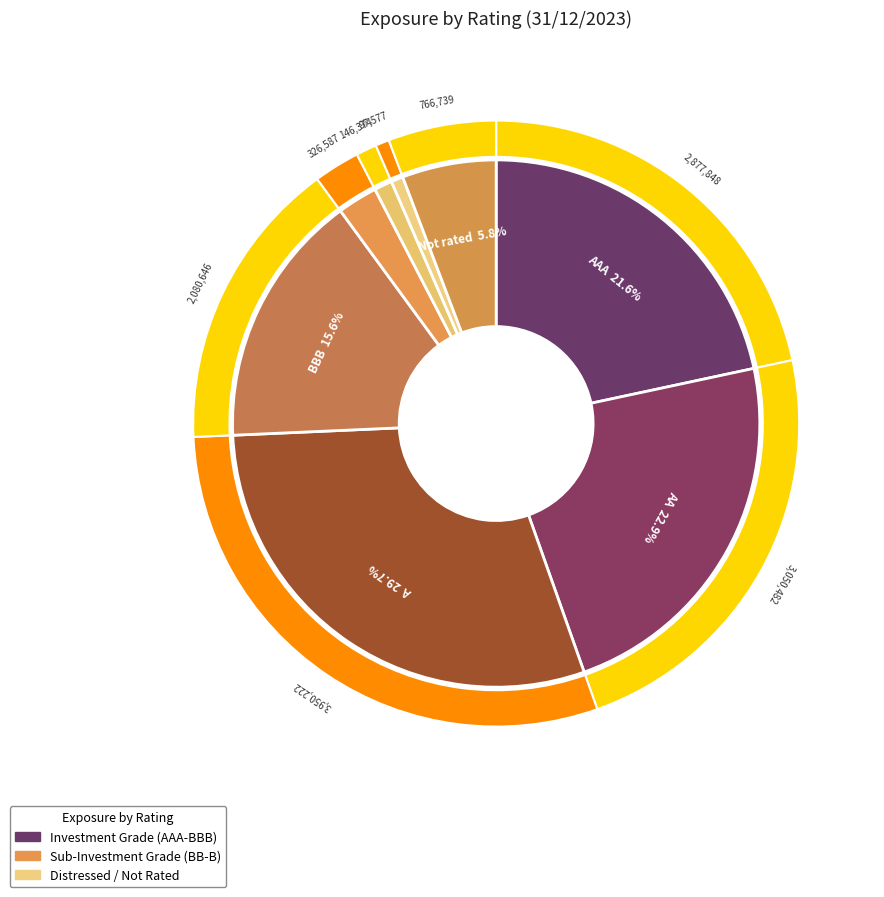

Is there any slice that represents more than half of the pie?

No